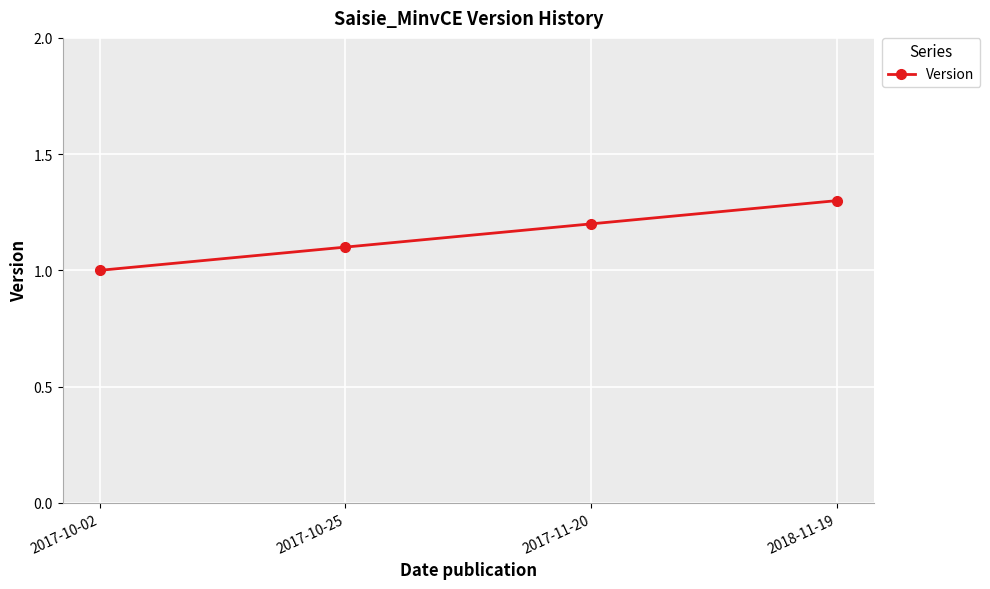

The value at 2017-10-02 is 1.5. True or false?

False